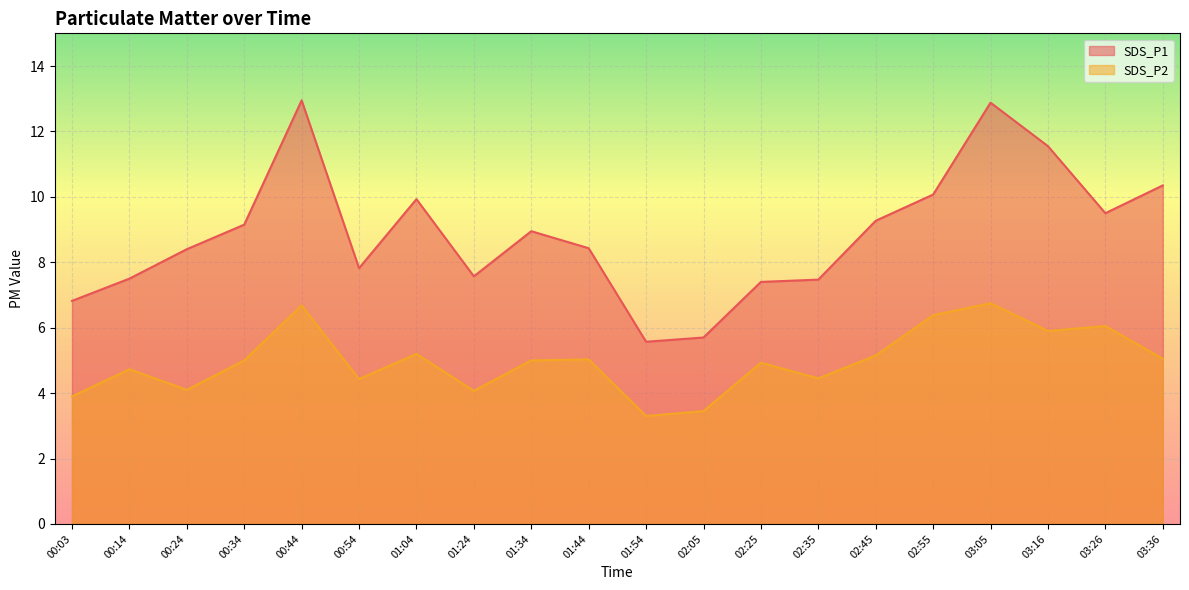

Which series has the widest spread of values?

SDS_P1